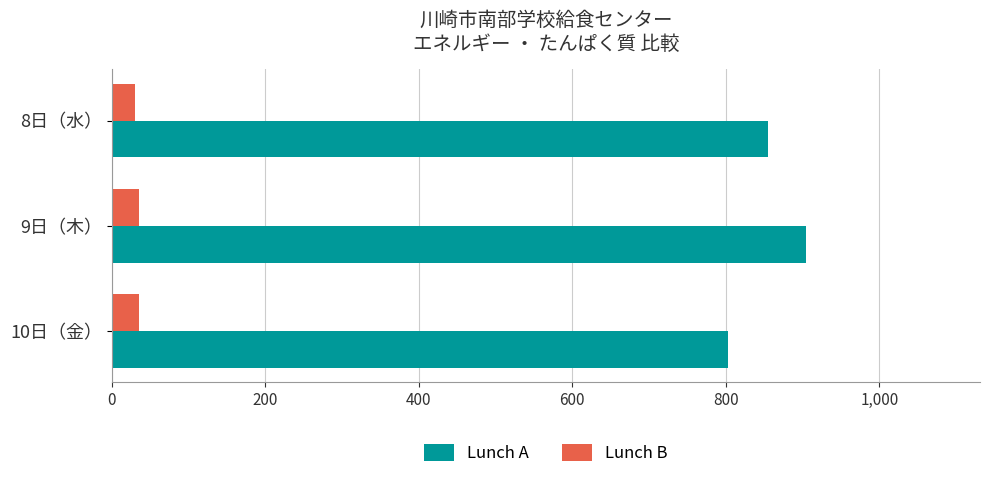

The value of Lunch B at 9日（木） is 34.9. True or false?

True